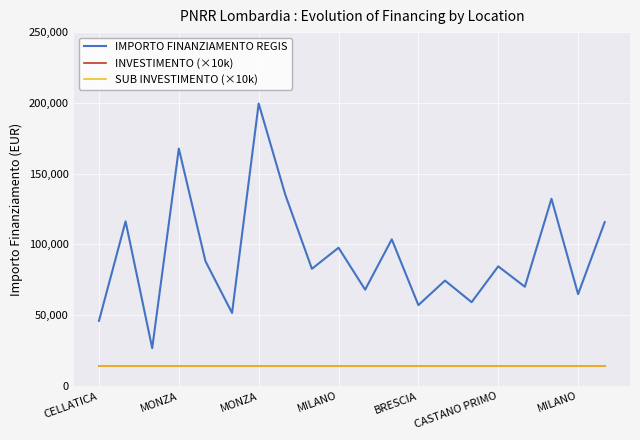

Does the chart display data point markers on the line(s)?

No